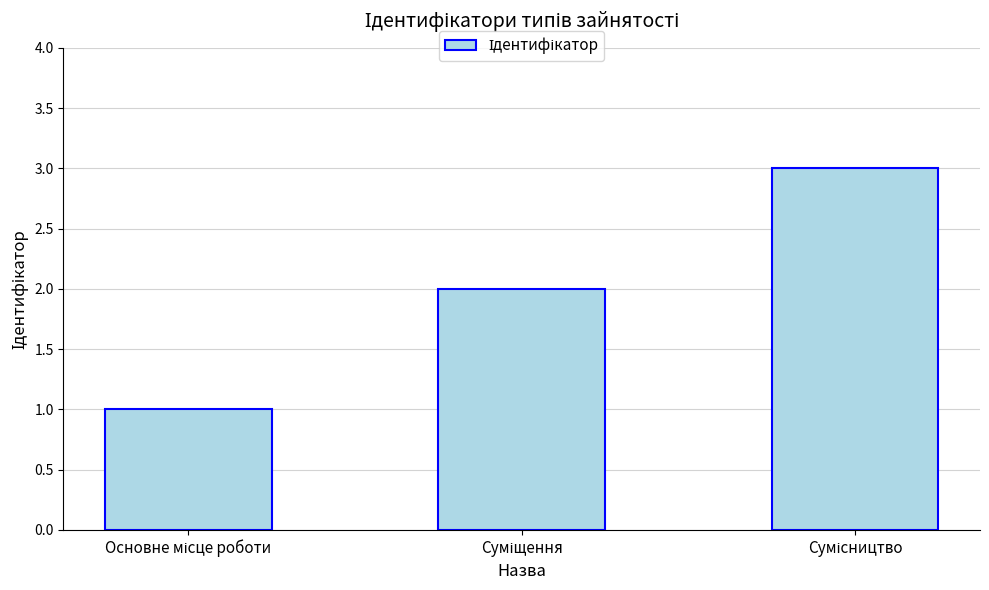

What is the maximum value shown in the chart?

3